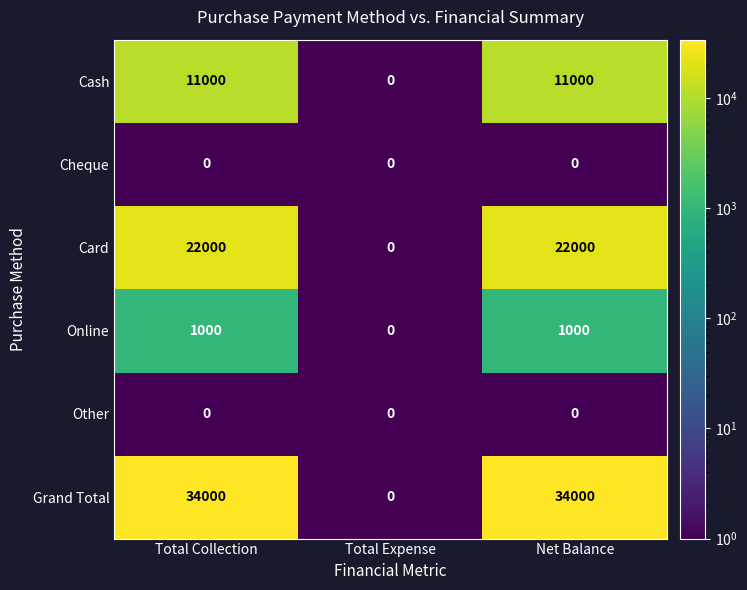

Which series has the widest spread of values?

Grand Total